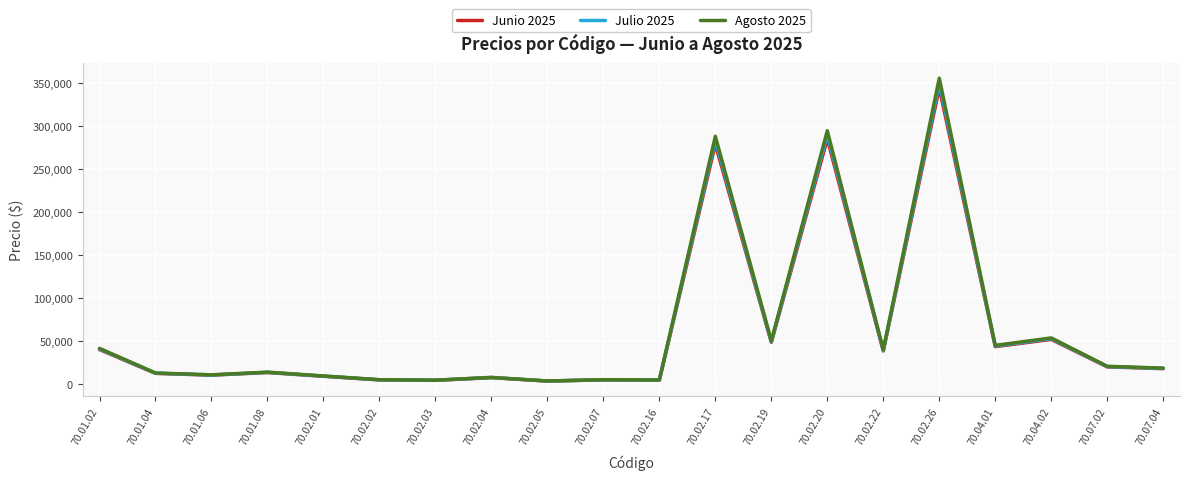

What is the maximum value shown in the chart?

355903.8